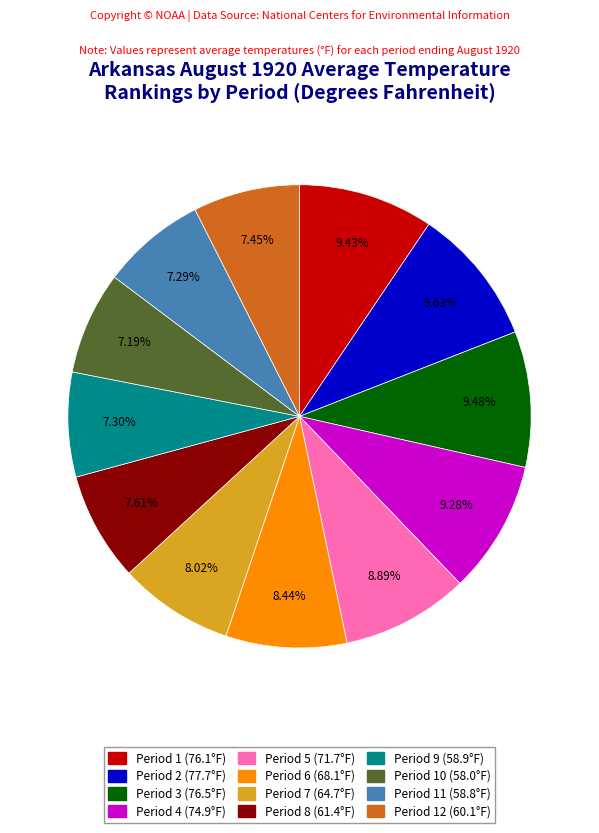

To the nearest percent, what is the difference between the largest and smallest slice percentages?

2%